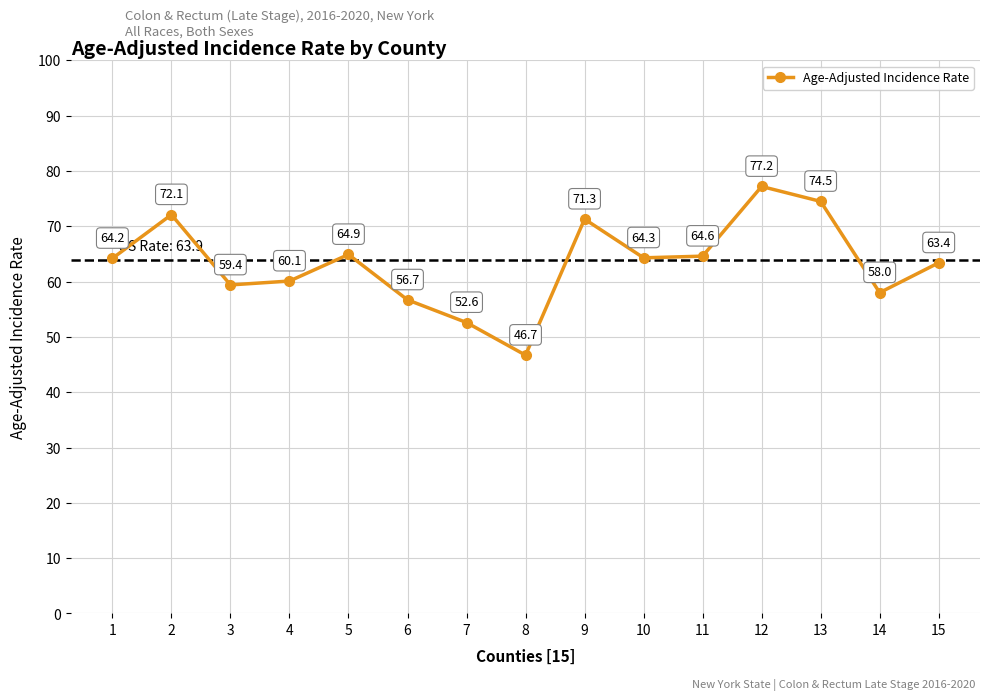

Does the chart display data point markers on the line(s)?

Yes